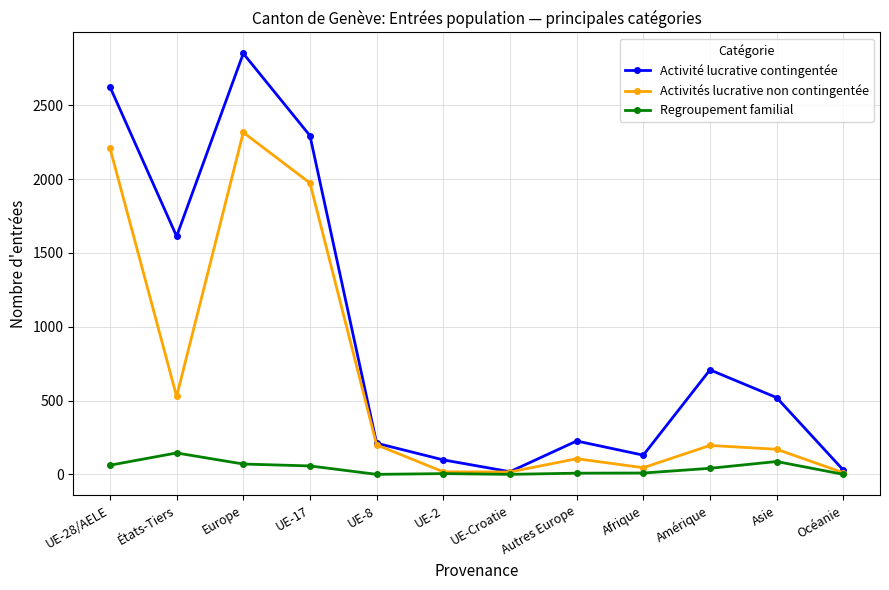

What is the minimum value for Activité lucrative contingentée?

18